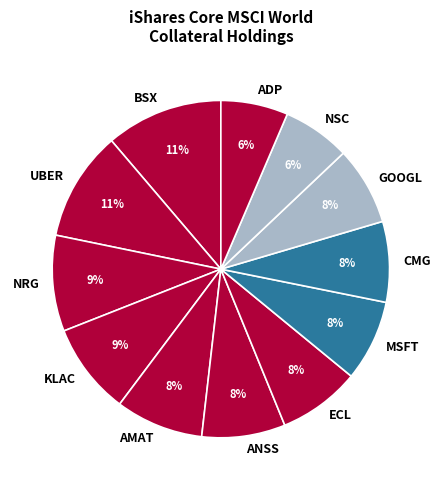

To the nearest percent, what is the combined percentage of ADP and ECL?

14%